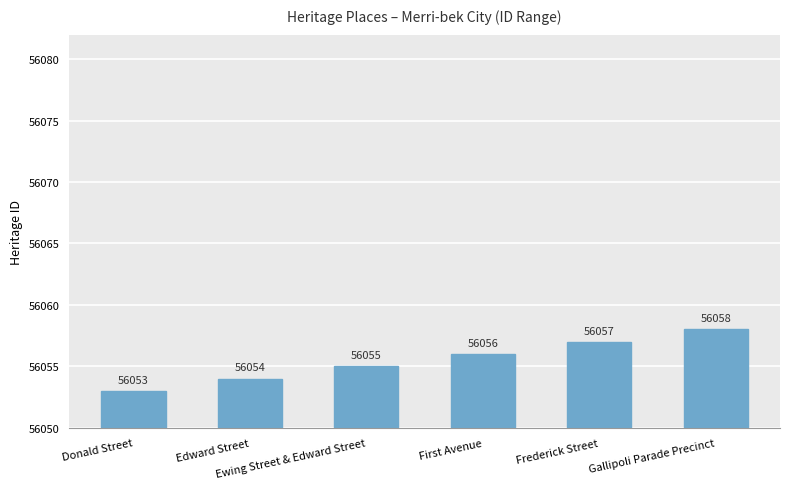

Read the value at Donald Street.

56053